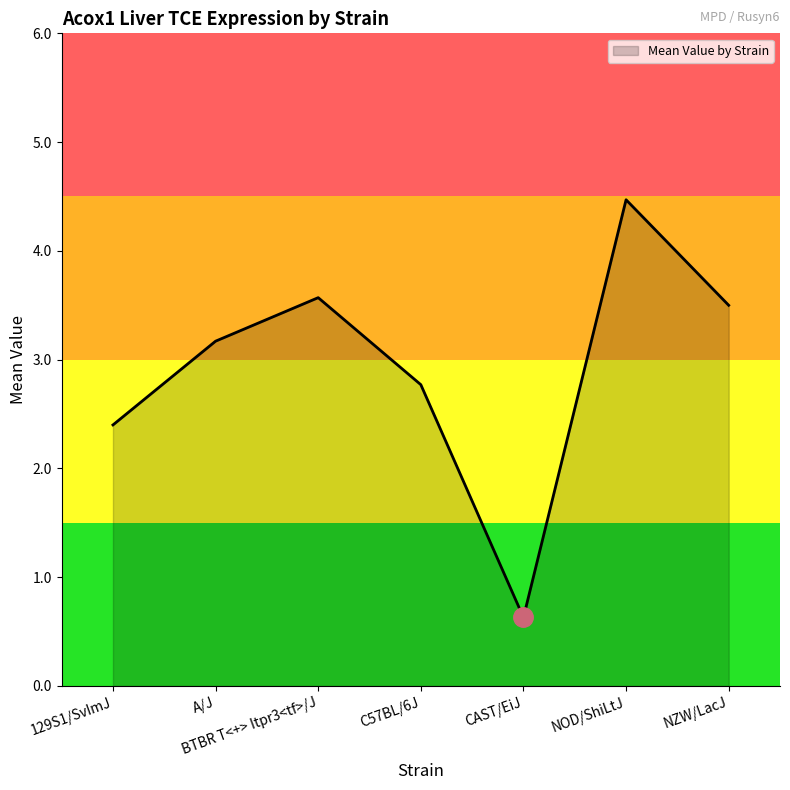

Reading left to right, extract all data points from this chart.

2.4	3.2	3.6	2.8	0.6	4.5	3.5